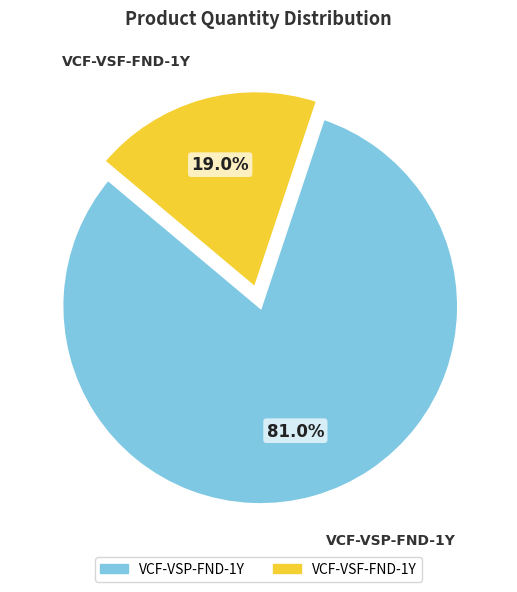

Between VCF-VSP-FND-1Y and VCF-VSF-FND-1Y, which is larger?

VCF-VSP-FND-1Y